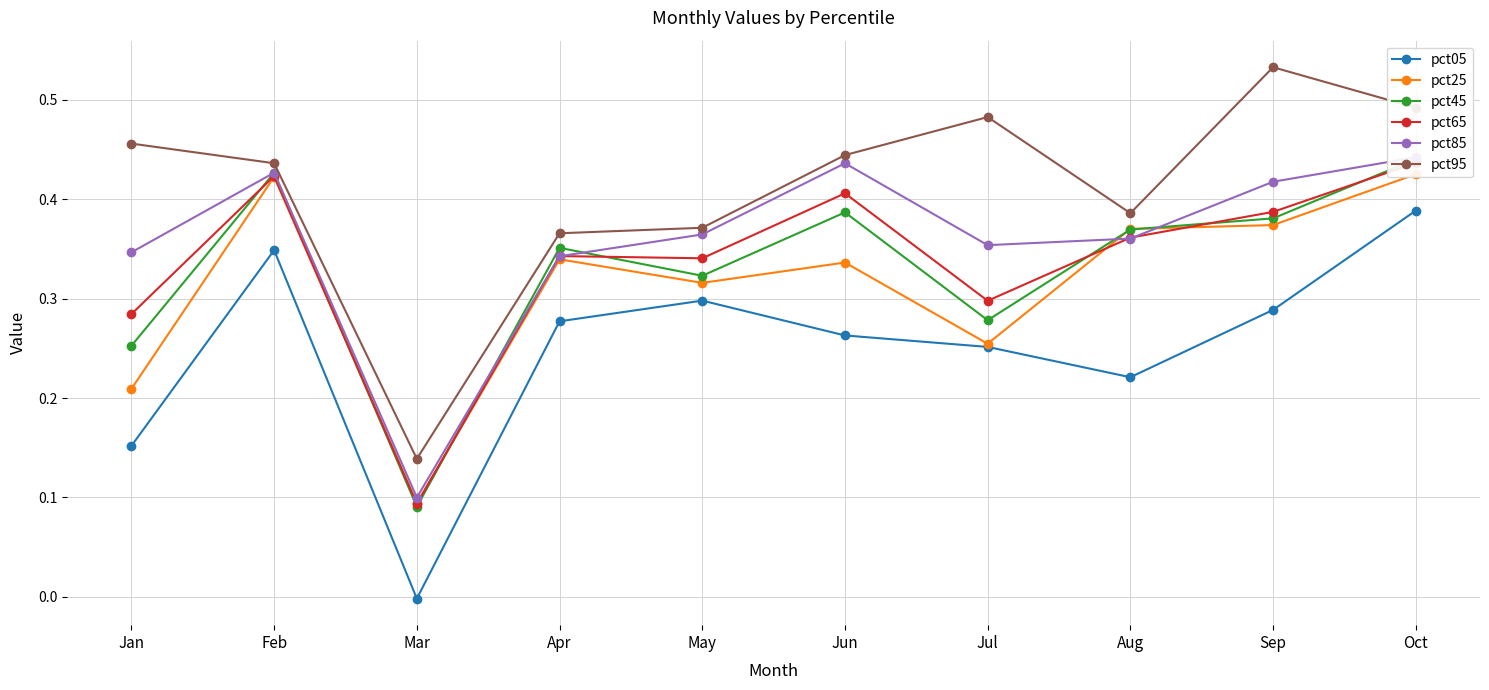

How many interior local peaks does the pct45 series have?

3